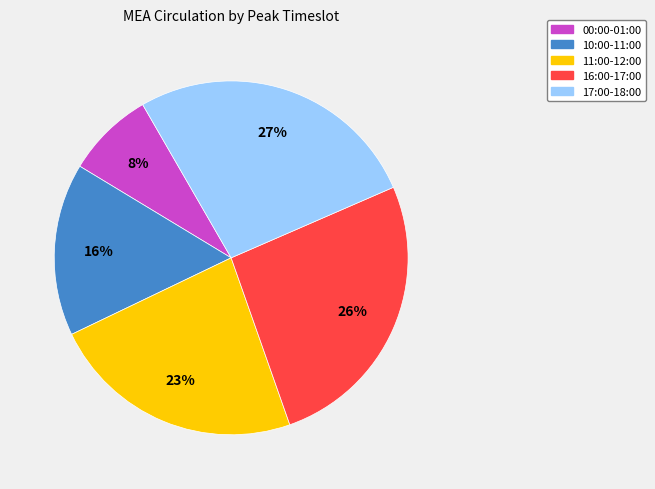

Approximately how many times larger is the value at 00:00-01:00 compared to 16:00-17:00?

0.3